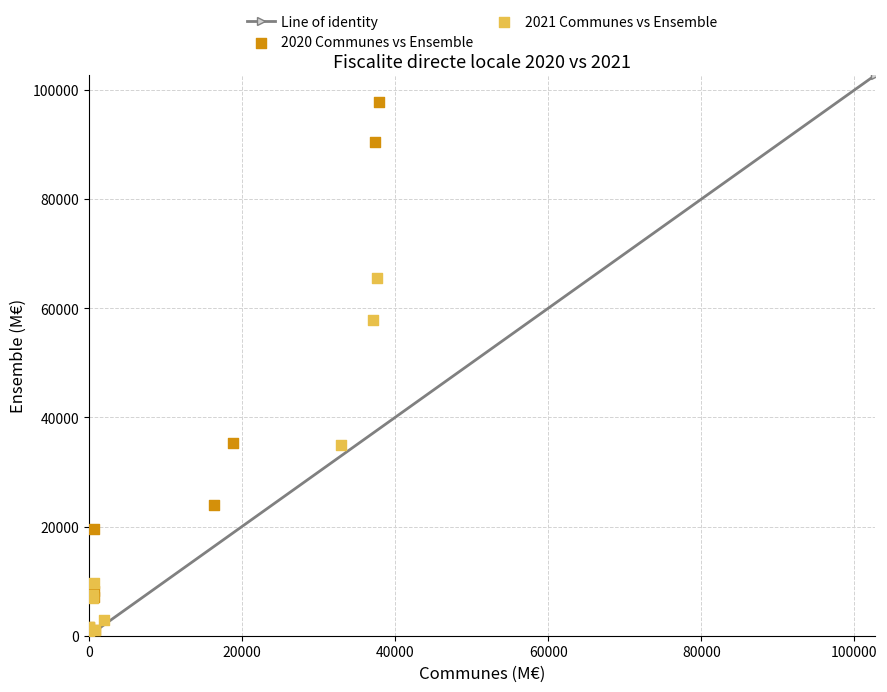

Which series contains the highest Y value?

2020 Communes vs Ensemble